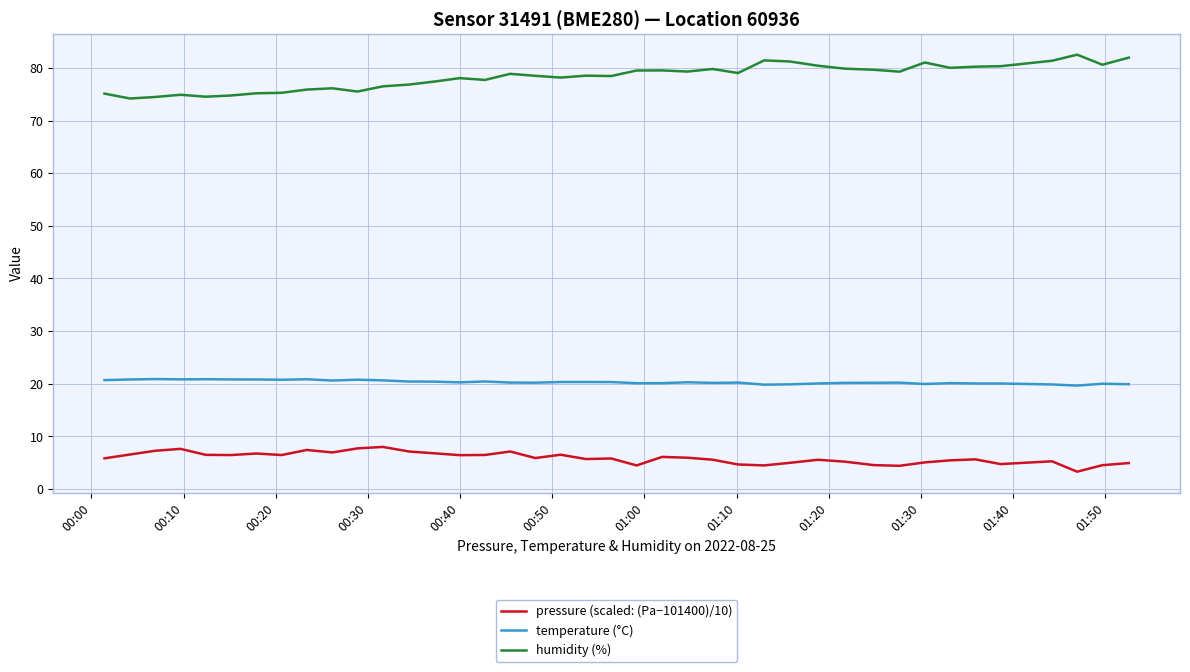

What is the average value of the humidity (%) series?

78.3